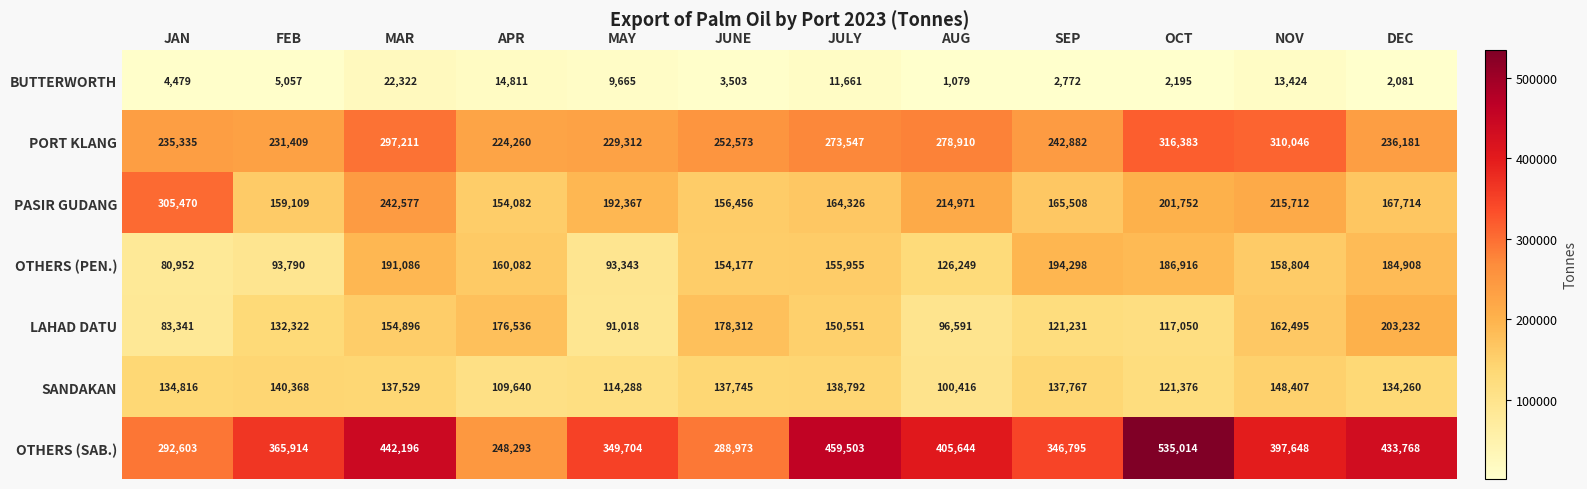

At how many categories does at least one series exceed 195424?

12